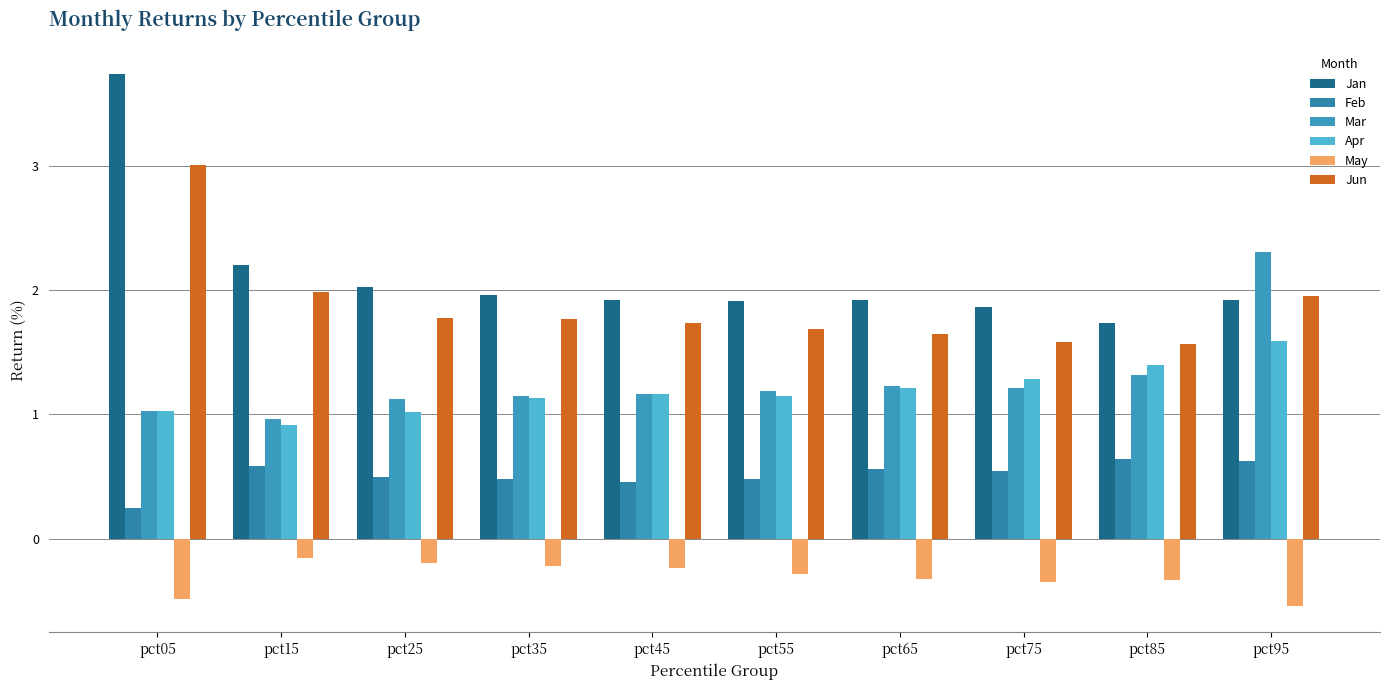

What is the sum of the Feb values at pct65 and pct25?

1.1